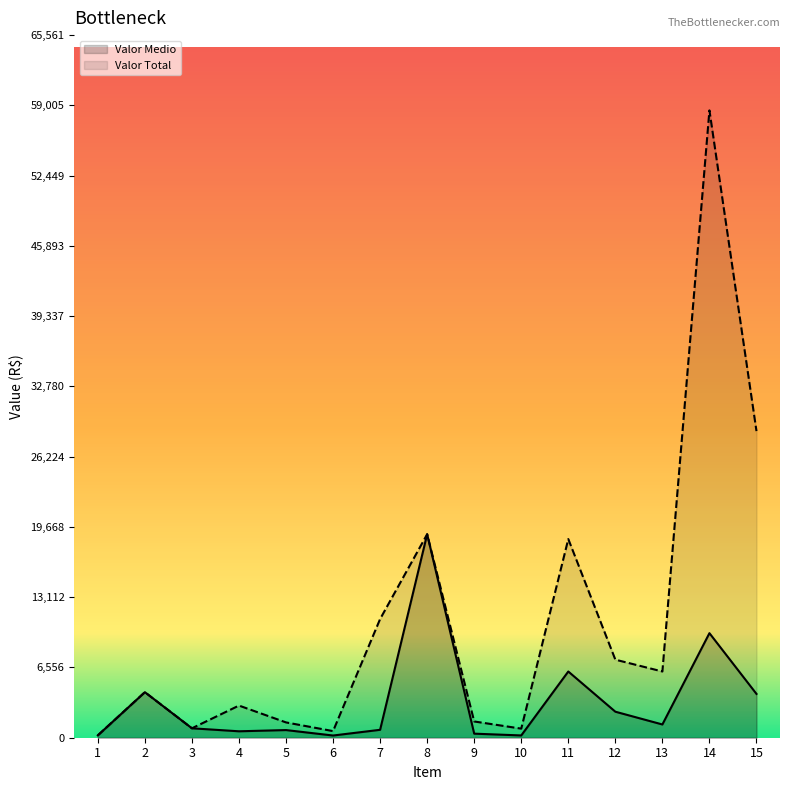

What value does the Valor Medio series have at 3?

880.0